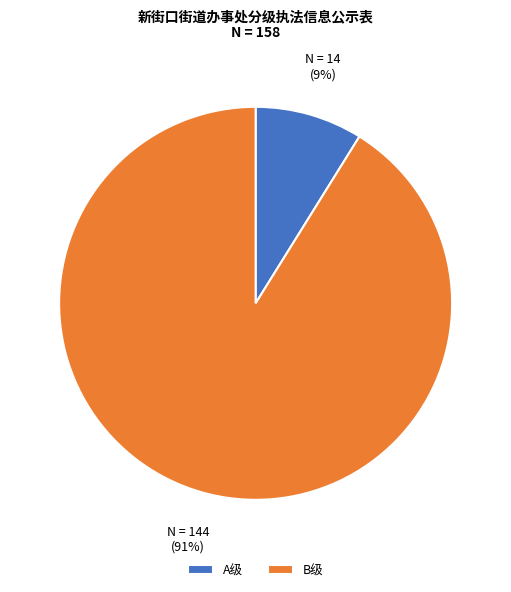

True or false: B级 accounts for 91% of the total.

True